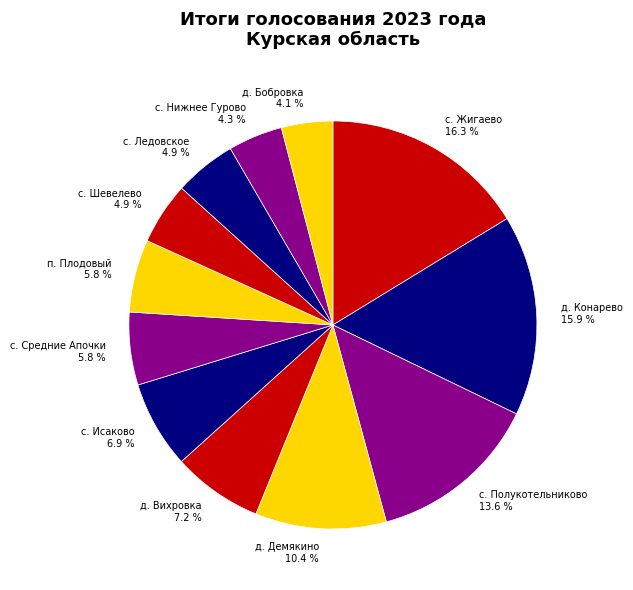

The д. Демякино slice represents 10% of the pie. True or false?

True